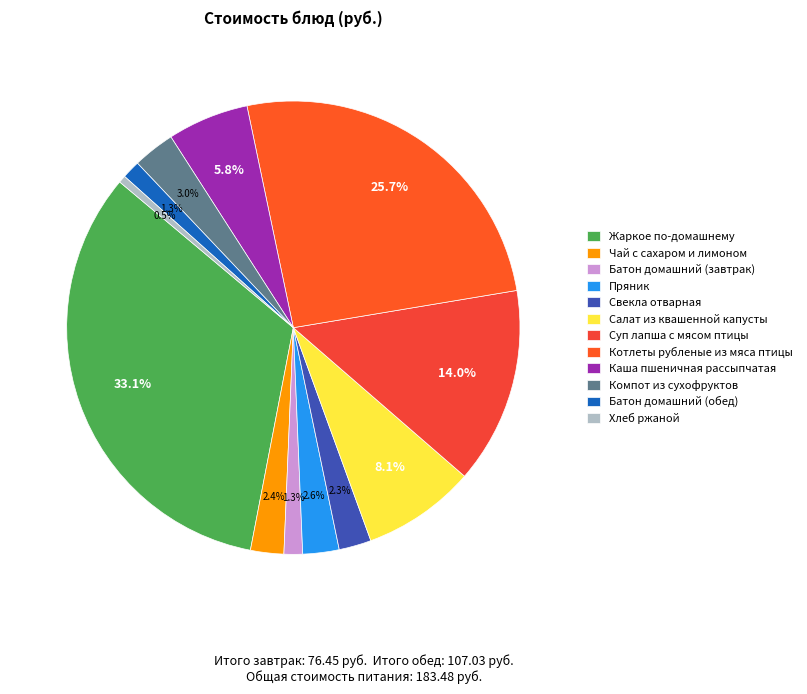

Is there a majority slice in this chart?

No